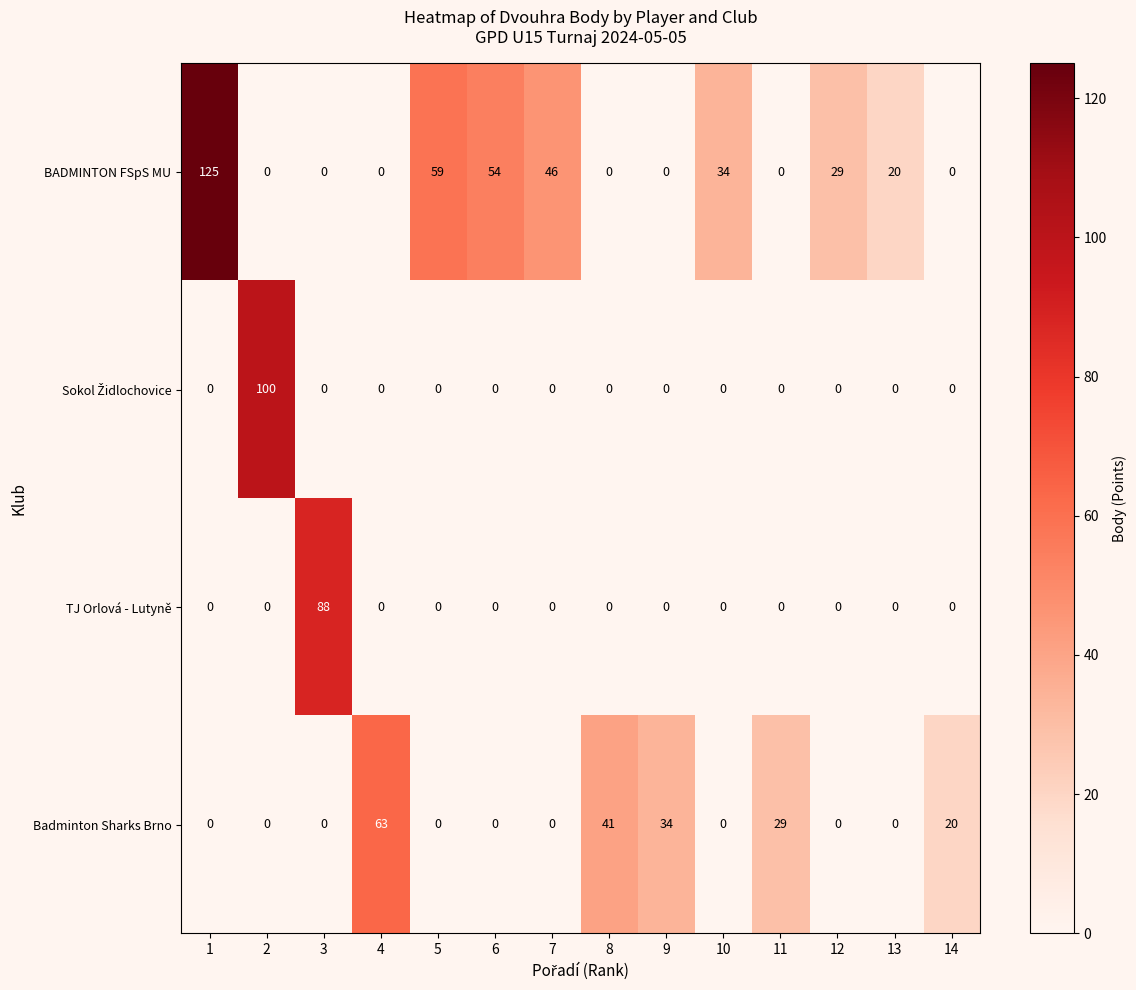

Which series has the largest range (max minus min)?

BADMINTON FSpS MU